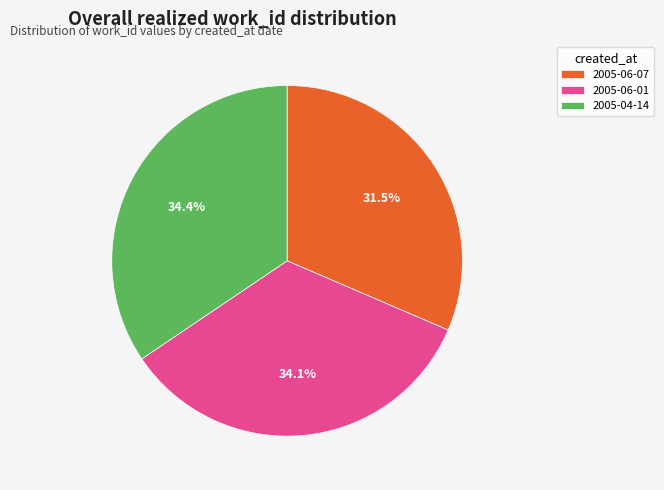

To the nearest percent, what portion does 2005-04-14 represent?

34%